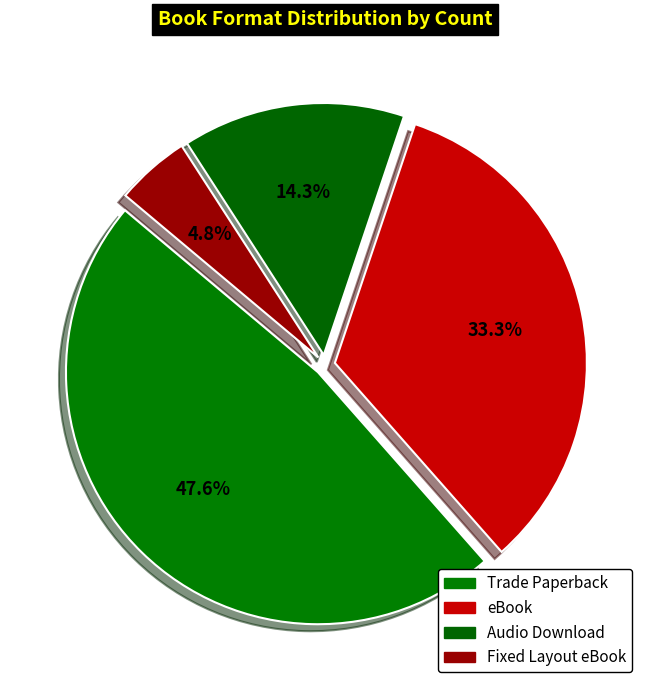

Which slice is the smallest?

Fixed Layout eBook